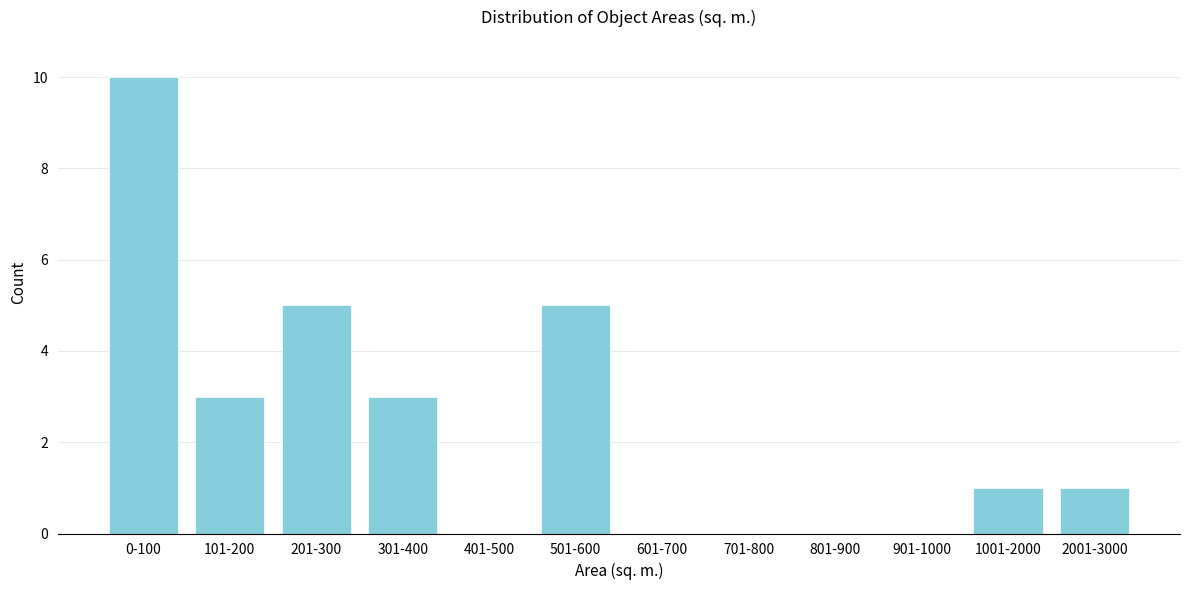

Reading left to right, list all the values displayed in this chart.

0-100=10	101-200=3	201-300=5	301-400=3	401-500=0	501-600=5	601-700=0	701-800=0	801-900=0	901-1000=0	1001-2000=1	2001-3000=1